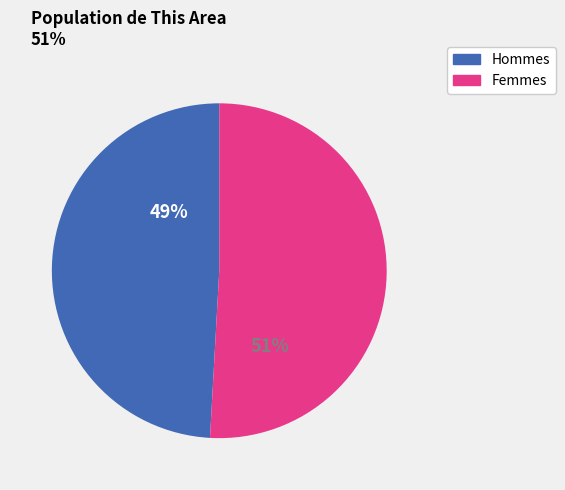

To the nearest percent, what is the average slice percentage?

50%